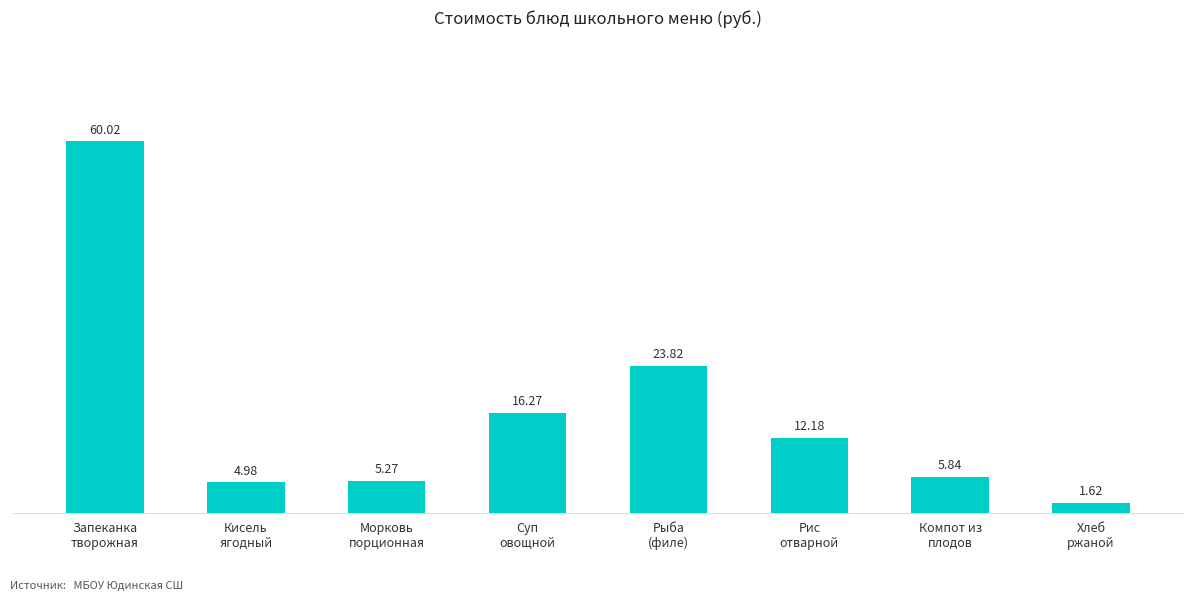

How many distinct data groups are displayed?

1